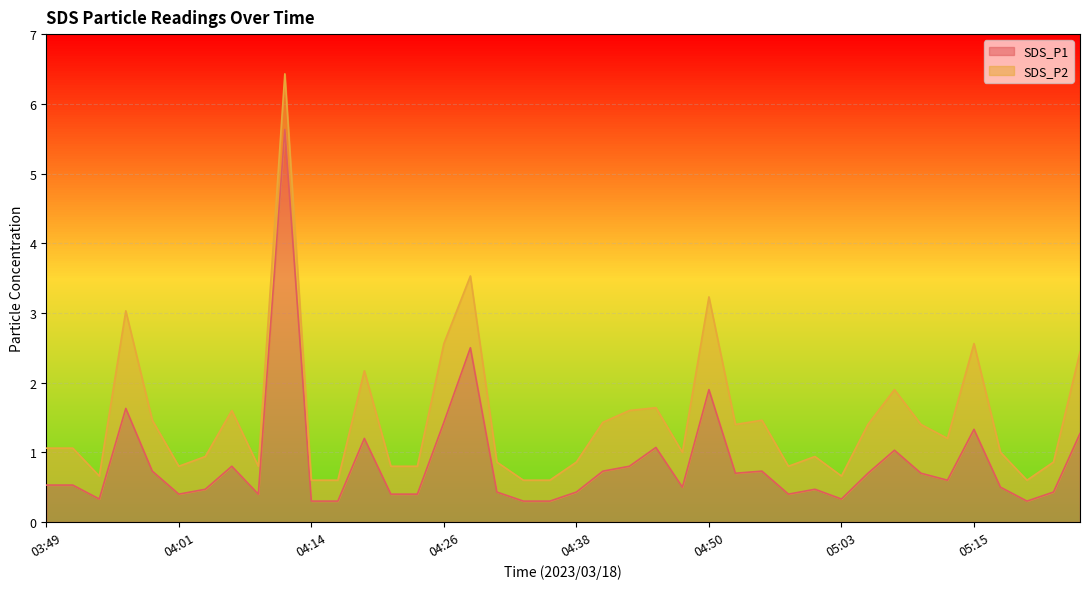

Reading left to right, what are all the values shown in this chart?

03:49=0.5	03:52=0.5	03:54=0.3	03:57=1.6	03:59=0.7	04:01=0.4	04:04=0.5	04:06=0.8	04:09=0.4	04:11=5.6	04:14=0.3	04:16=0.3	04:19=1.2	04:21=0.4	04:24=0.4	04:26=1.4	04:28=2.5	04:31=0.4	04:33=0.3	04:36=0.3	04:38=0.4	04:41=0.7	04:43=0.8	04:46=1.1	04:48=0.5	04:50=1.9	04:53=0.7	04:55=0.7	04:58=0.4	05:00=0.5	05:03=0.3	05:05=0.7	05:08=1.0	05:10=0.7	05:12=0.6	05:15=1.3	05:17=0.5	05:20=0.3	05:22=0.4	05:25=1.3